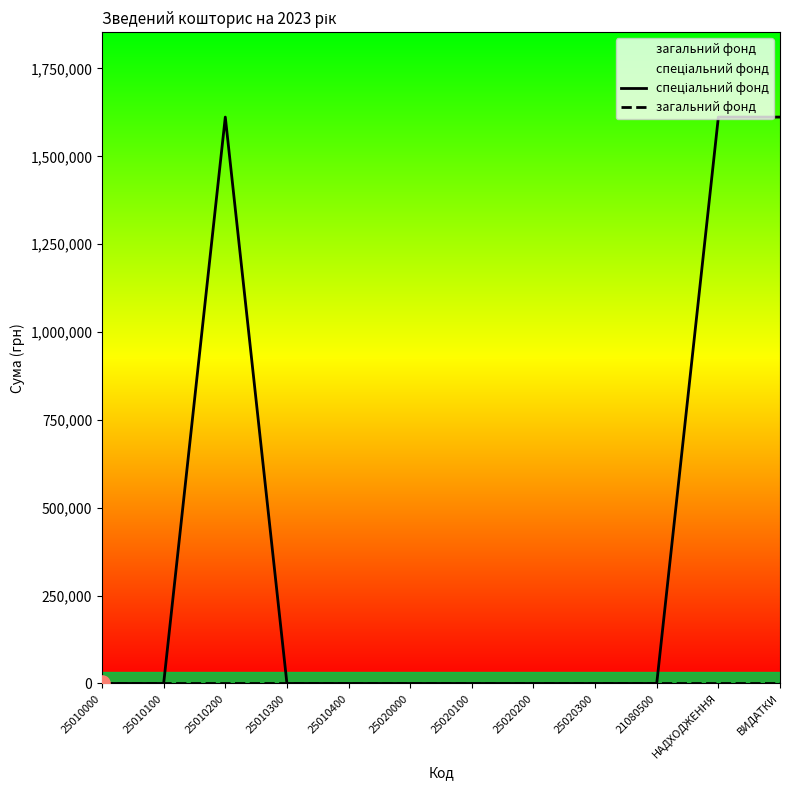

At which category is the sum across all series the highest?

25010200